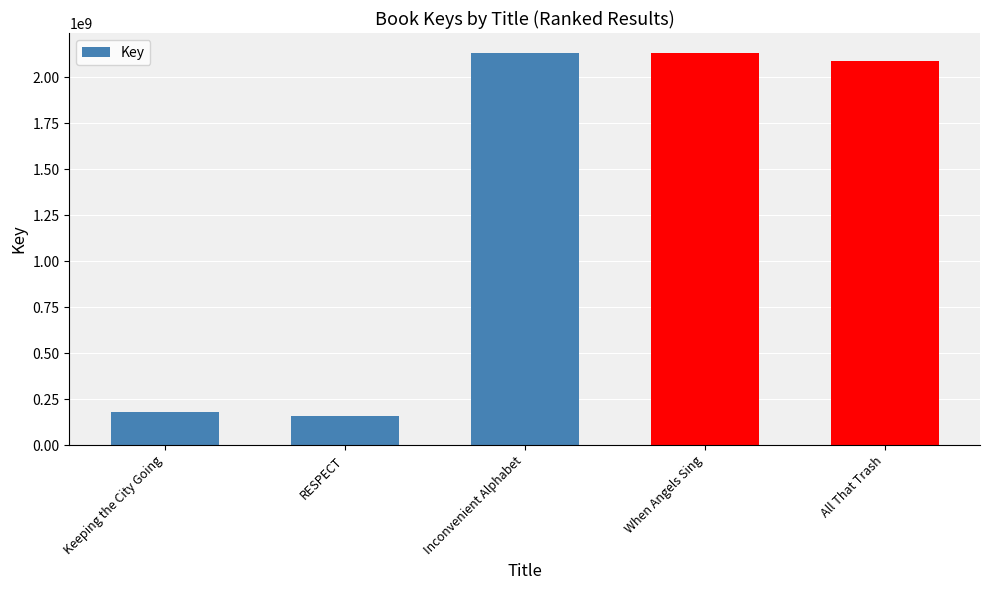

What is the sum of the values at Inconvenient Alphabet and When Angels Sing?

4261226669